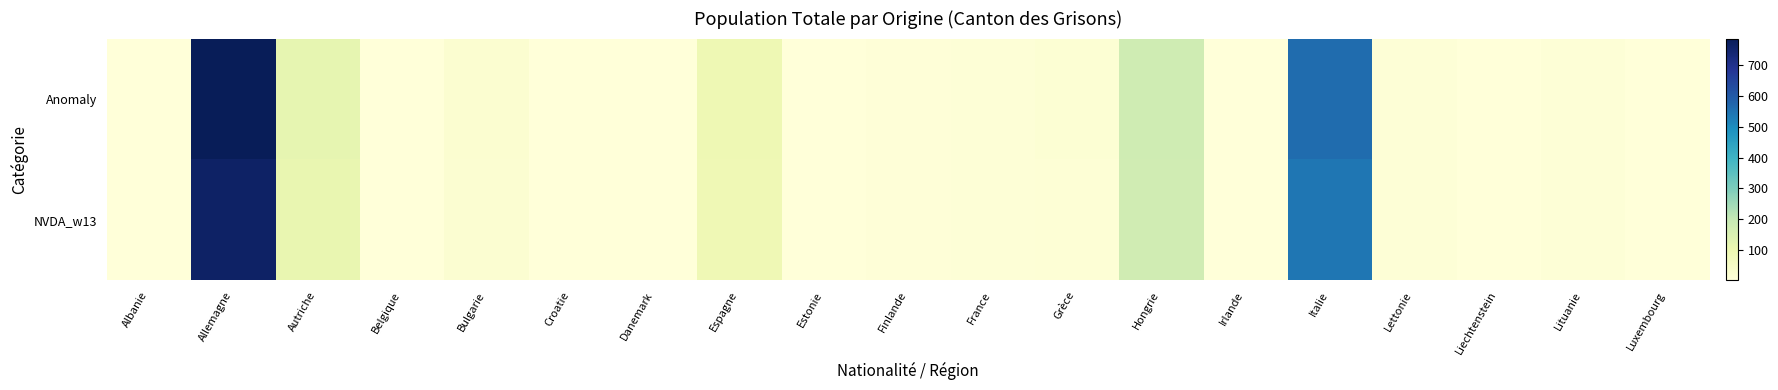

Between Albanie and Lettonie, which is larger?

Lettonie